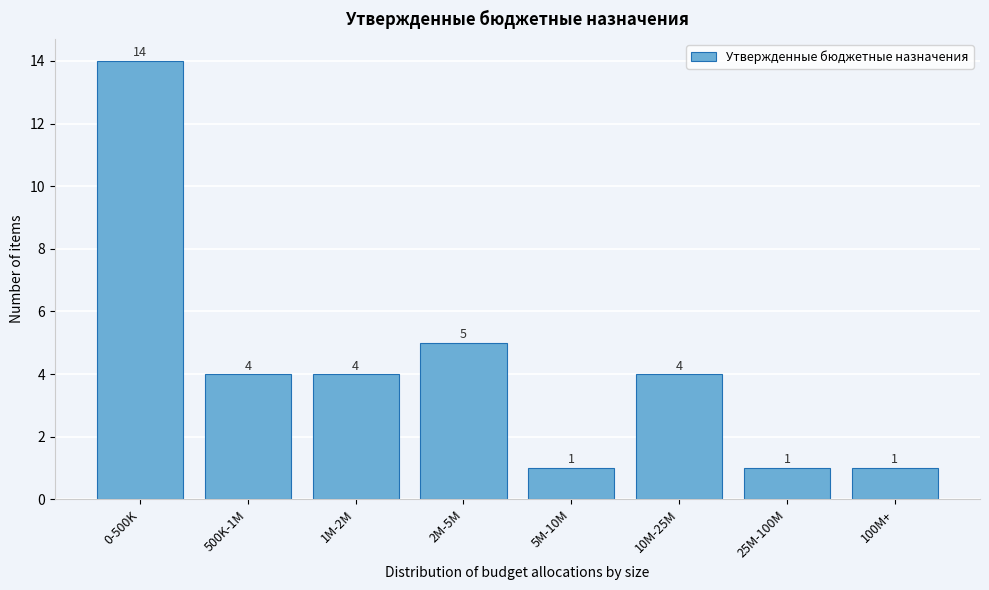

Reading left to right, extract all data points from this chart.

0-500K=14	500K-1M=4	1M-2M=4	2M-5M=5	5M-10M=1	10M-25M=4	25M-100M=1	100M+=1